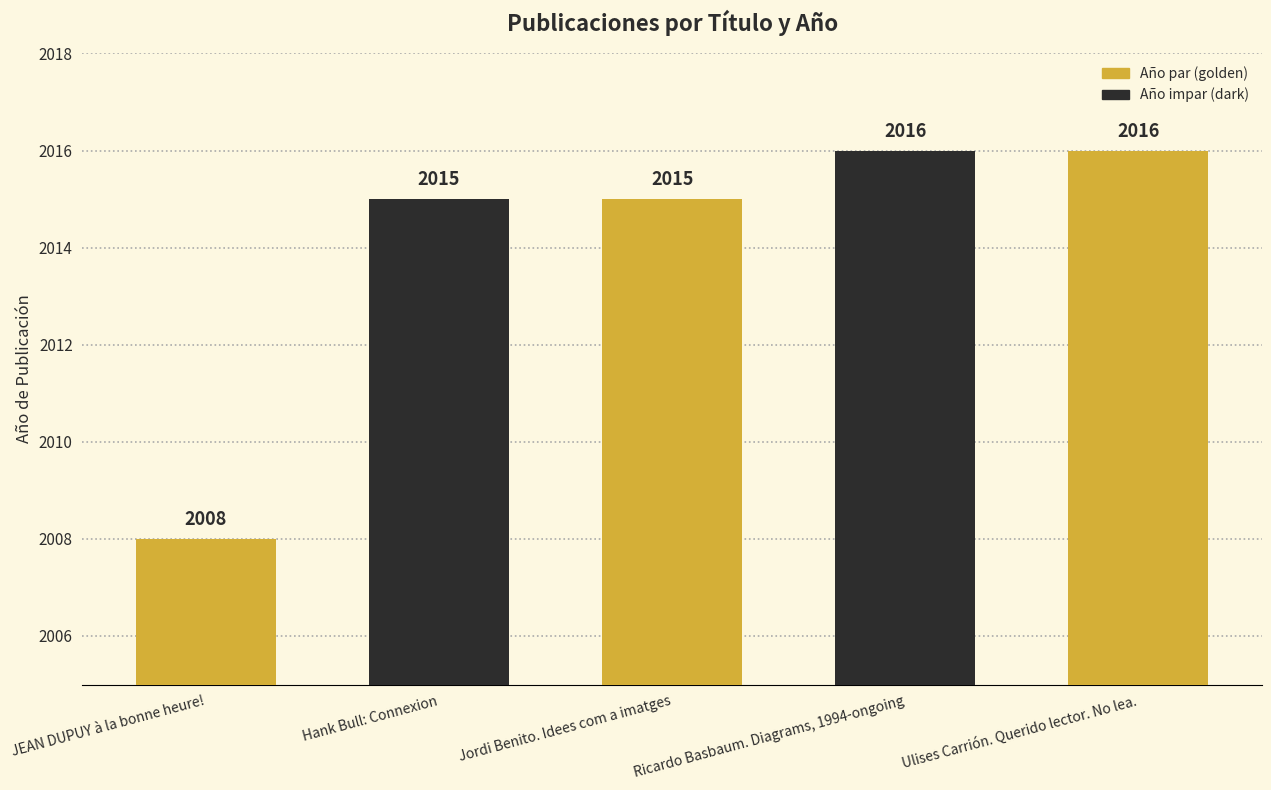

What is the difference between the maximum and minimum values?

8